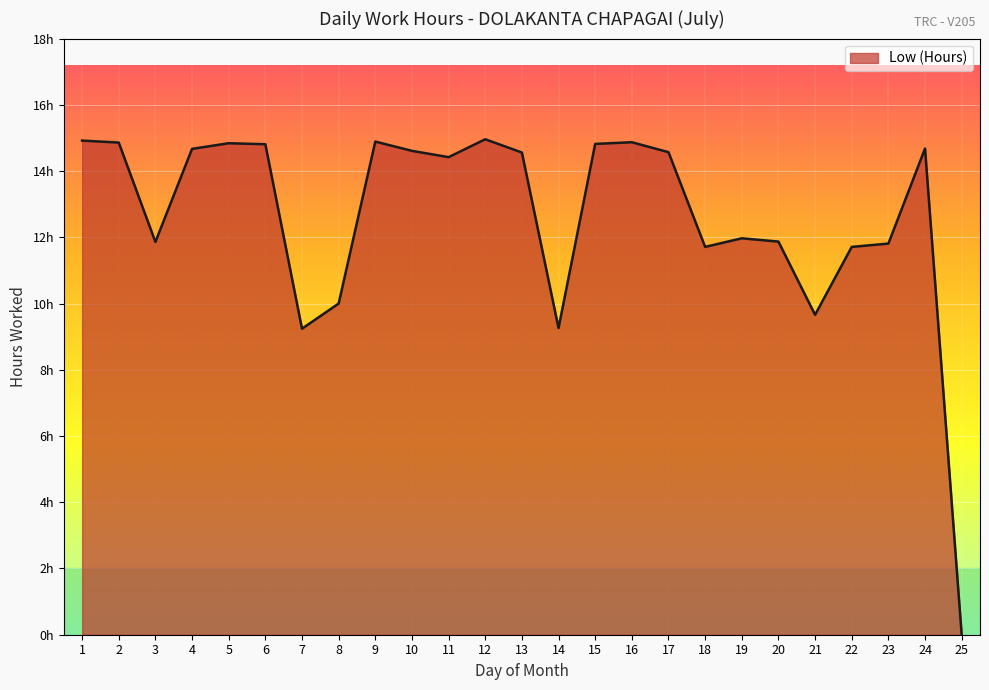

At which category does the data reach its first local valley?

3